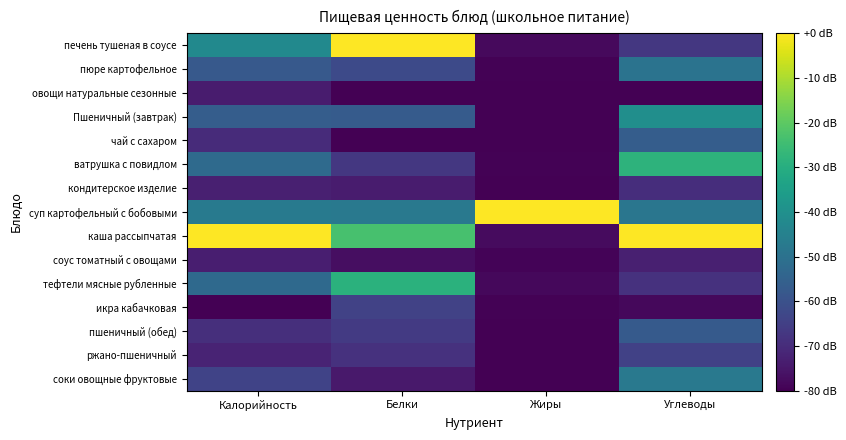

Reading left to right, what are all the values shown in this chart?

печень тушеная в соусе: Калорийность=-42.1	Белки=0.0	Жиры=-77.9	Углеводы=-66.9
пюре картофельное: Калорийность=-57.6	Белки=-62.1	Жиры=-79.5	Углеводы=-49.5
овощи натуральные сезонные: Калорийность=-73.9	Белки=-79.7	Жиры=-80.0	Углеводы=-80.0
Пшеничный (завтрак): Калорийность=-56.5	Белки=-56.9	Жиры=-79.9	Углеводы=-40.5
чай с сахаром: Калорийность=-70.1	Белки=-80.0	Жиры=-80.0	Углеводы=-56.4
ватрушка с повидлом: Калорийность=-52.2	Белки=-67.1	Жиры=-79.7	Углеводы=-28.3
кондитерское изделие: Калорийность=-73.1	Белки=-73.9	Жиры=-79.7	Углеводы=-69.6
суп картофельный с бобовыми: Калорийность=-46.9	Белки=-47.8	Жиры=0.0	Углеводы=-48.5
каша рассыпчатая: Калорийность=0.0	Белки=-23.4	Жиры=-77.6	Углеводы=0.0
соус томатный с овощами: Калорийность=-73.2	Белки=-77.0	Жиры=-79.4	Углеводы=-72.8
тефтели мясные рубленные: Калорийность=-52.8	Белки=-28.9	Жиры=-78.4	Углеводы=-68.5
икра кабачковая: Калорийность=-80.0	Белки=-64.3	Жиры=-79.7	Углеводы=-78.2
пшеничный (обед): Калорийность=-69.1	Белки=-66.3	Жиры=-79.9	Углеводы=-57.2
ржано-пшеничный: Калорийность=-72.1	Белки=-68.6	Жиры=-79.9	Углеводы=-64.6
соки овощные фруктовые: Калорийность=-64.0	Белки=-74.5	Жиры=-80.0	Углеводы=-47.8